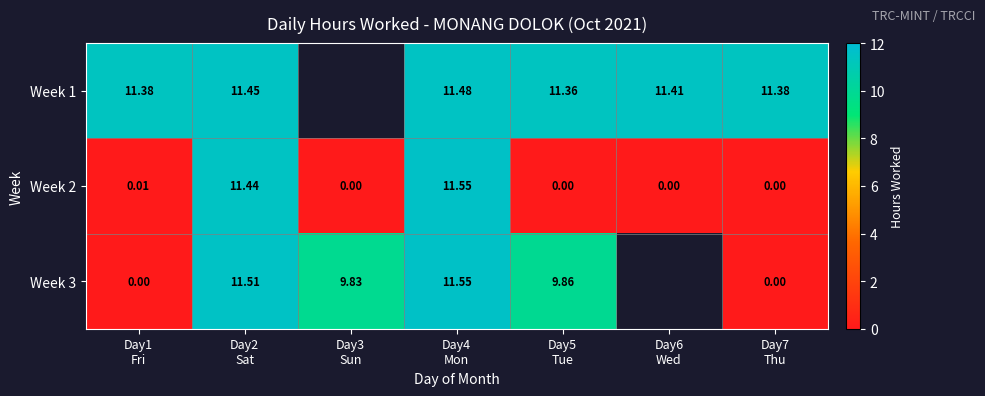

What is the difference between the maximum and minimum values in the Week 2 series?

11.6